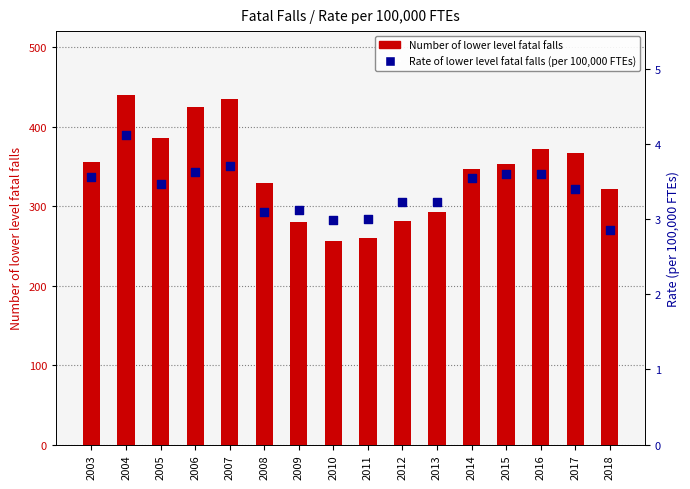

Which series has the largest total across all categories?

Number of lower level fatal falls